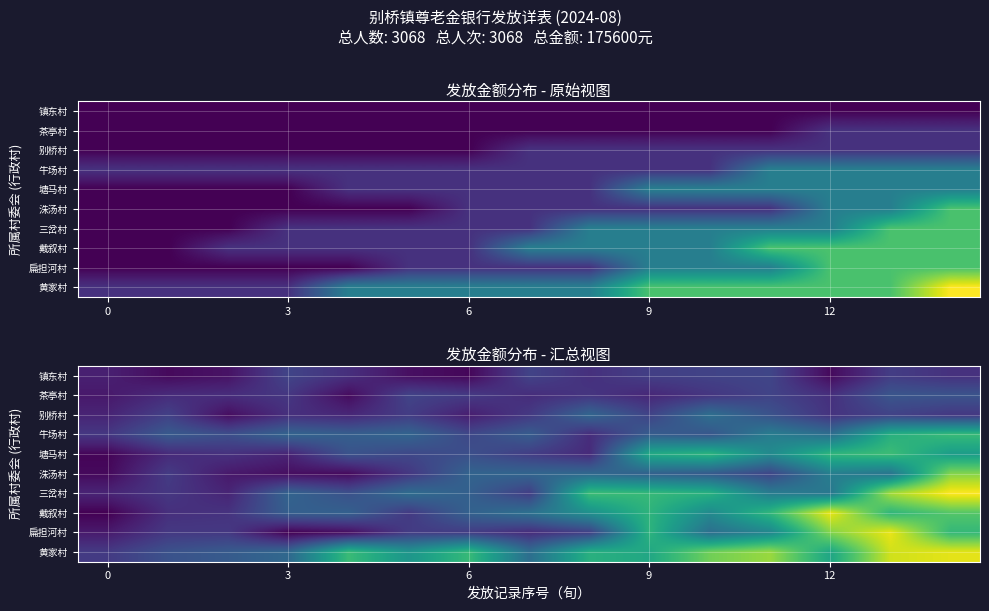

At which category is the sum across all series the highest?

14